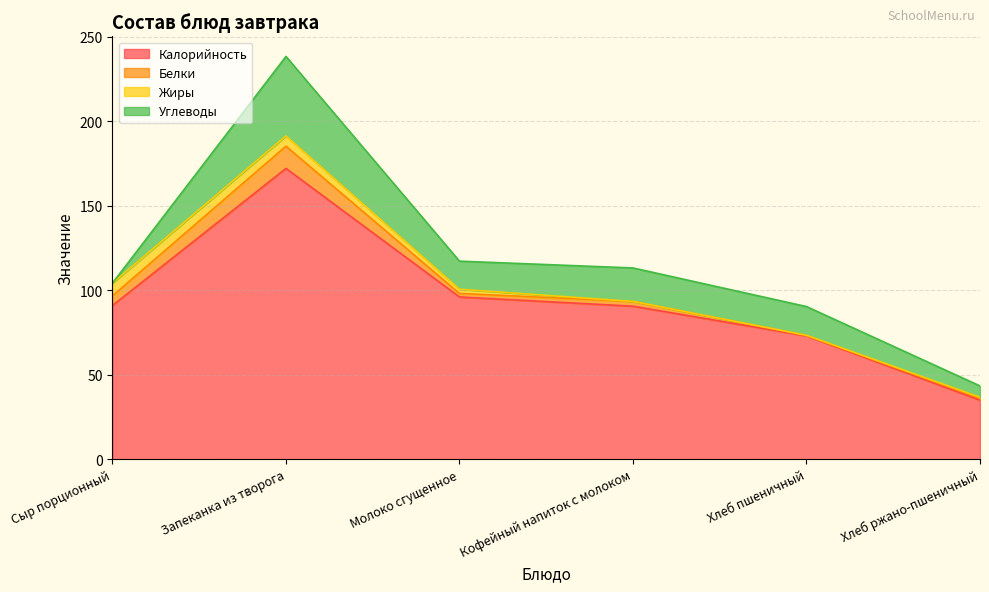

The value of Углеводы at Кофейный напиток с молоком is 19.8. True or false?

True